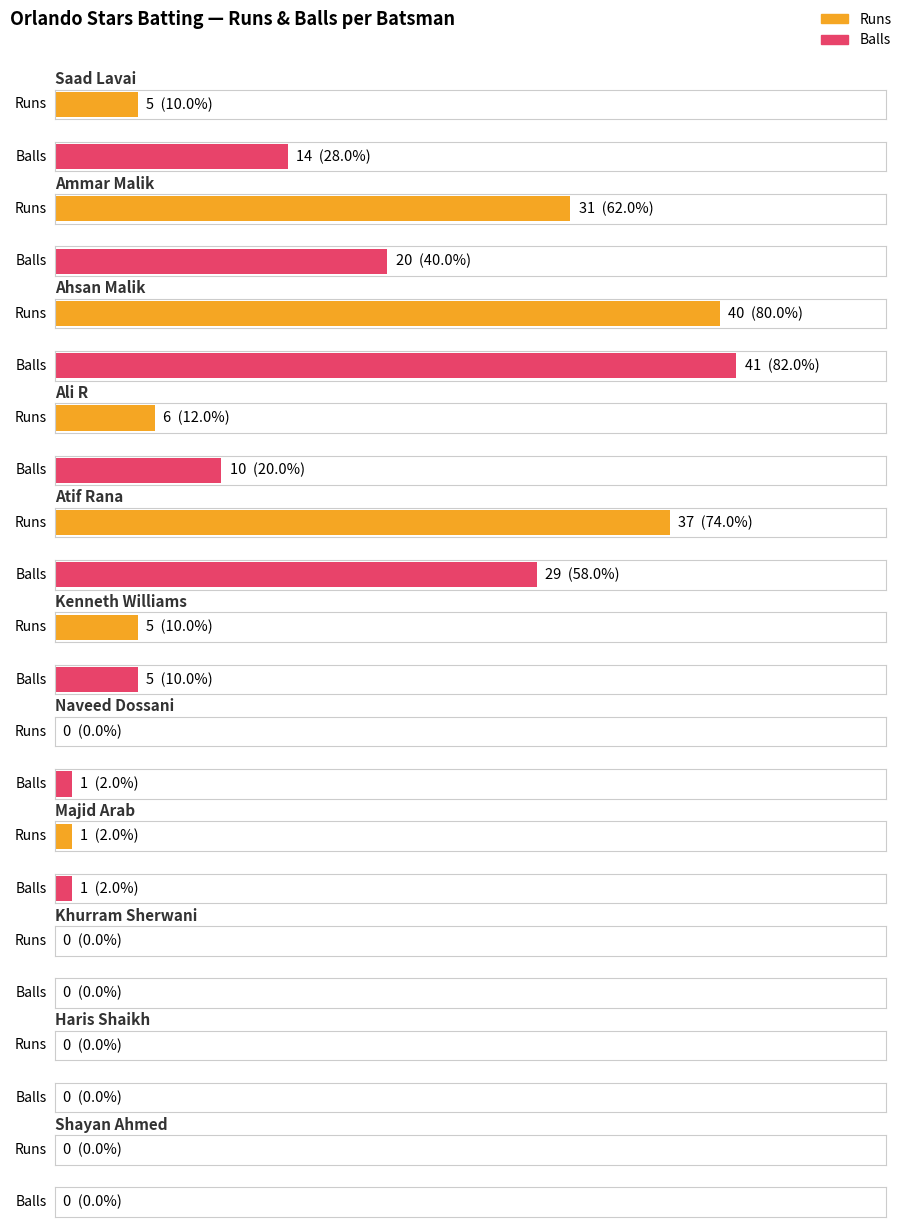

Which category has the highest value in the Balls series?

Ahsan Malik